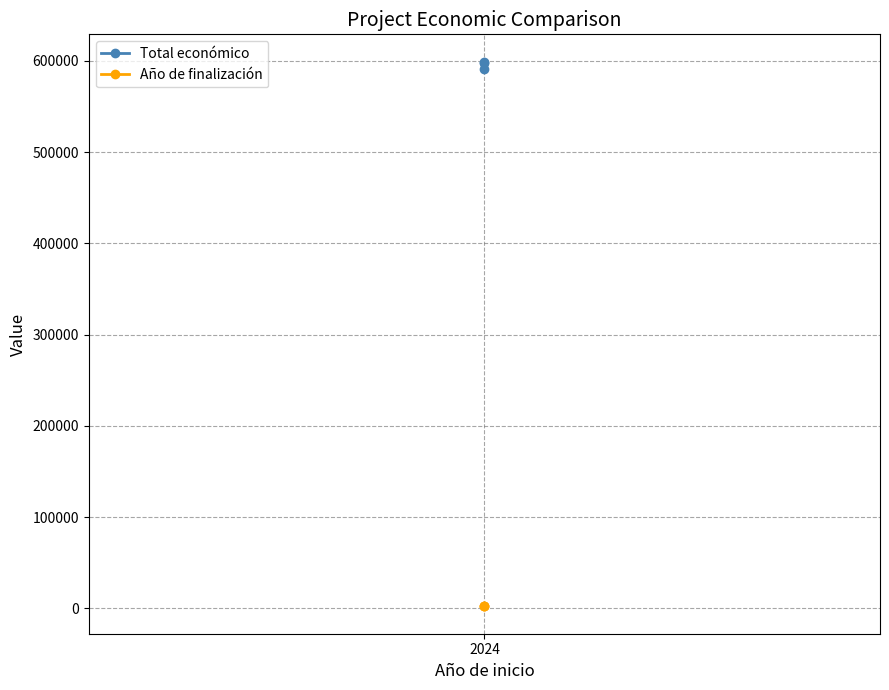

List the series in order of their peak value, highest first.

Total económico, Año de finalización